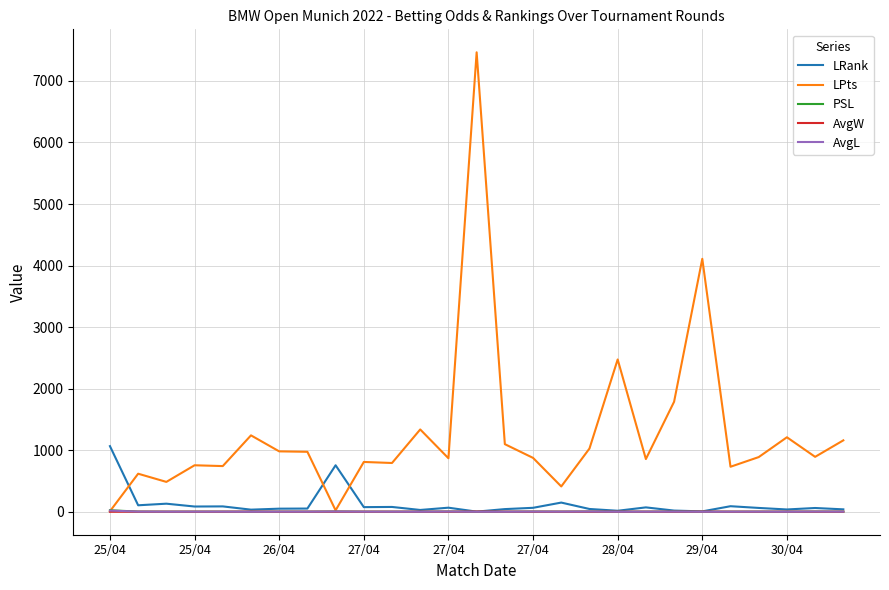

Which series has the largest total across all categories?

LPts